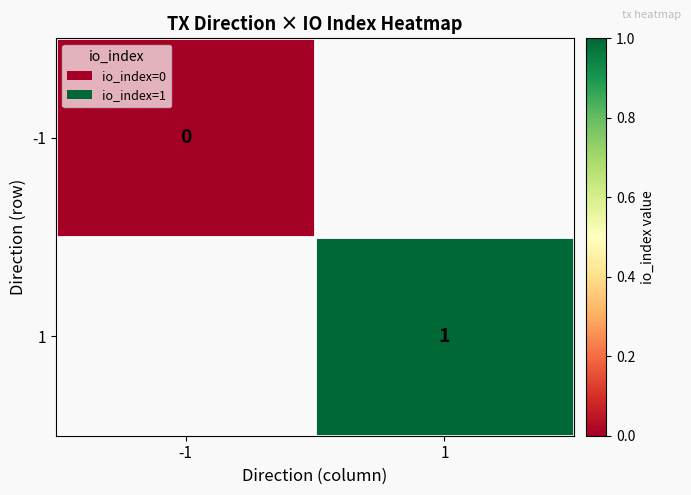

What is the greatest value displayed?

1.0